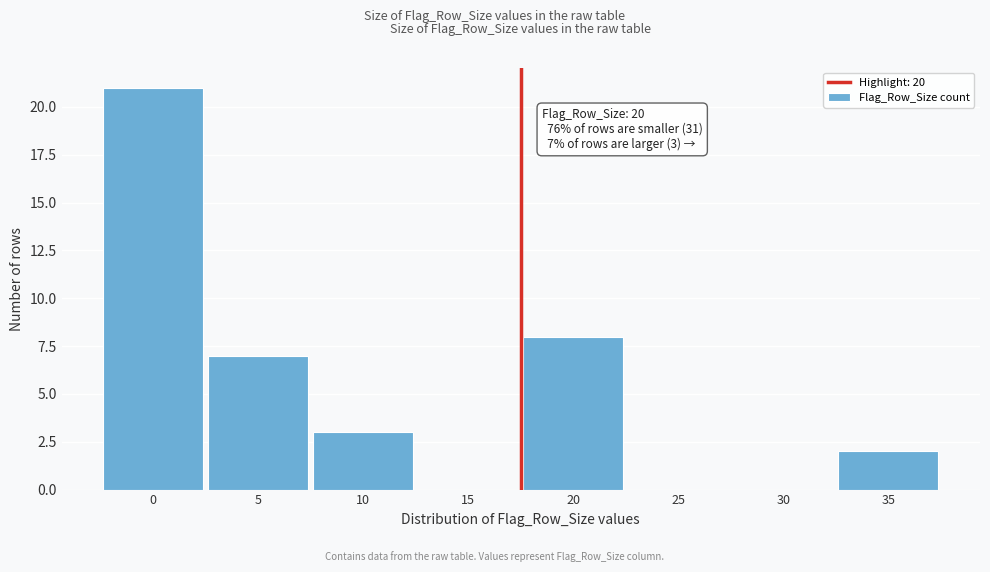

Reading left to right, transcribe all the data shown in this chart.

0=21	5=7	10=3	15=0	20=8	25=0	30=0	35=2